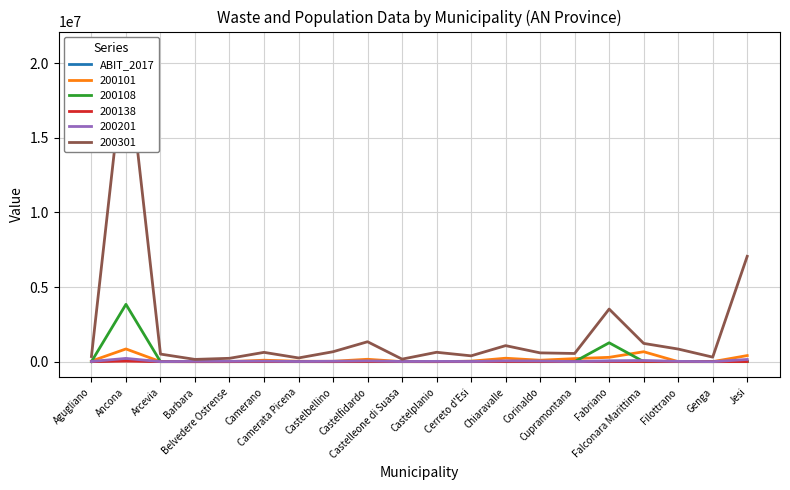

Count the number of categories in the chart.

20